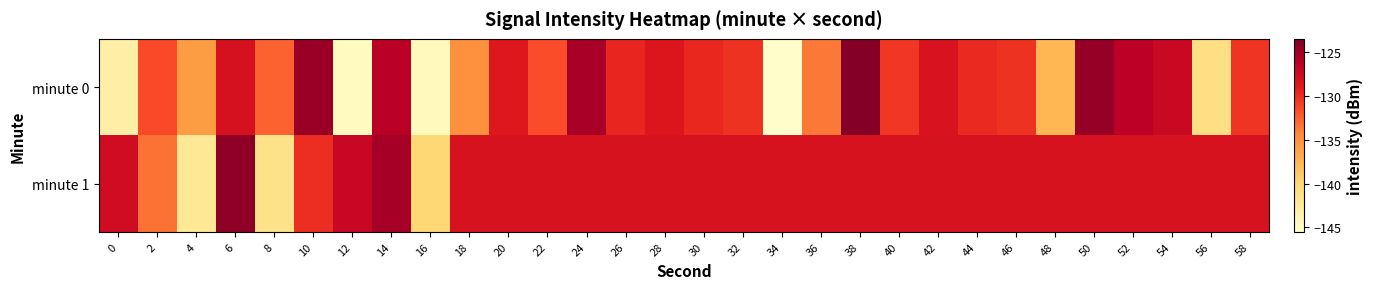

Reading left to right, list all the values displayed in this chart.

minute 0: 0=-143.1	2=-131.6	4=-135.8	6=-128.1	8=-132.6	10=-124.8	12=-144.8	14=-126.2	16=-144.6	18=-134.8	20=-128.7	22=-131.7	24=-125.4	26=-129.6	28=-128.5	30=-129.8	32=-130.3	34=-145.3	36=-133.6	38=-123.8	40=-130.6	42=-128.3	44=-129.8	46=-130.3	48=-137.6	50=-124.6	52=-126.3	54=-127.2	56=-140.9	58=-130.4
minute 1: 0=-127.6	2=-133.4	4=-142.0	6=-124.2	8=-141.3	10=-130.1	12=-127.1	14=-125.2	16=-140.0	18=-128.2	20=-128.2	22=-128.2	24=-128.2	26=-128.2	28=-128.2	30=-128.2	32=-128.2	34=-128.2	36=-128.2	38=-128.2	40=-128.2	42=-128.2	44=-128.2	46=-128.2	48=-128.2	50=-128.2	52=-128.2	54=-128.2	56=-128.2	58=-128.2